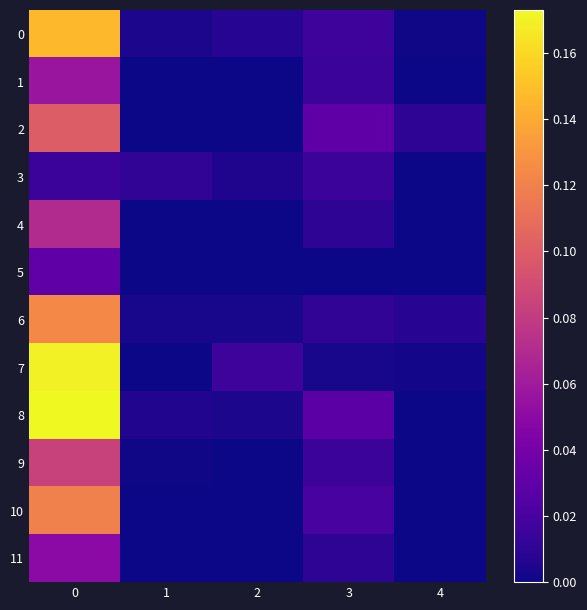

At 3, list the series in order from largest to smallest.

2, 8, 10, 0, 1, 3, 9, 6, 4, 11, 7, 5